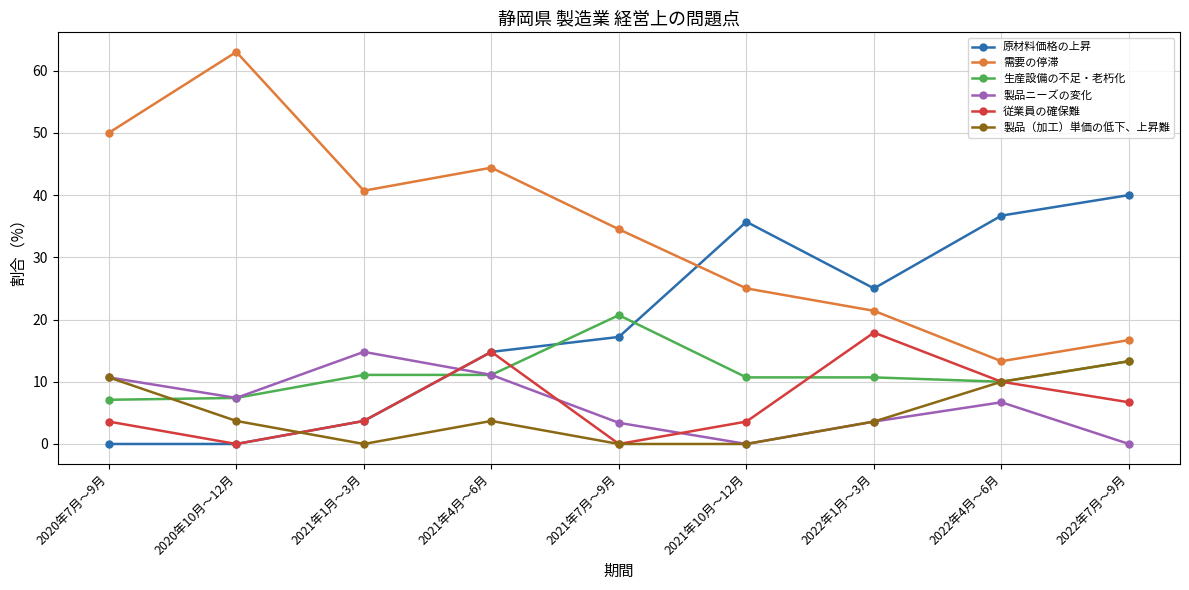

Which series has the largest total across all categories?

需要の停滞